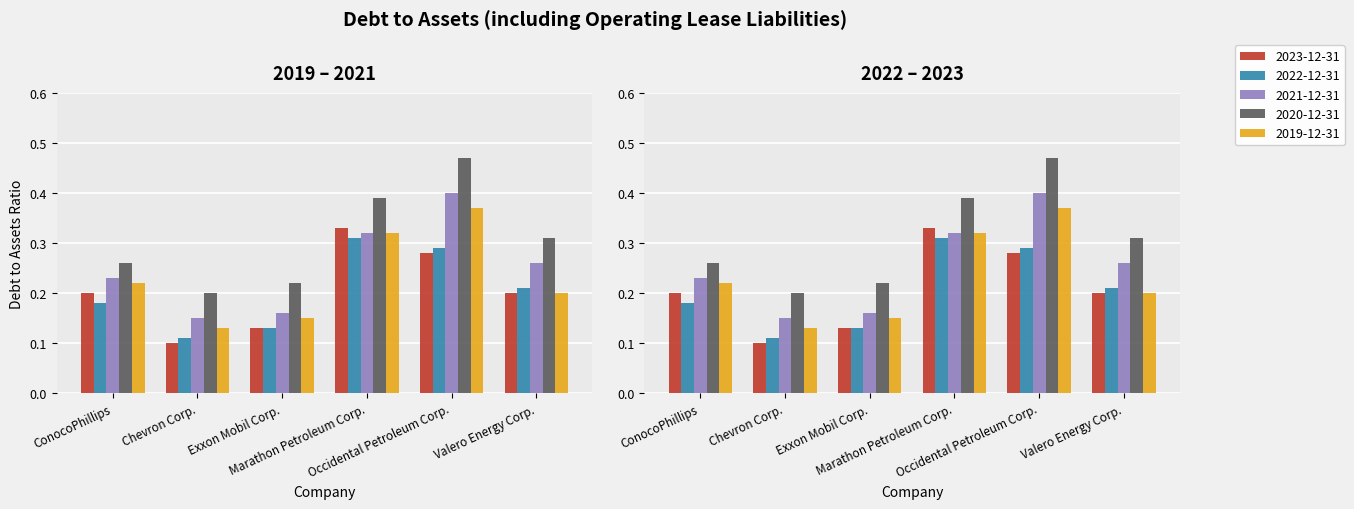

What is the label of the 6th bar from the left?

Valero Energy Corp.